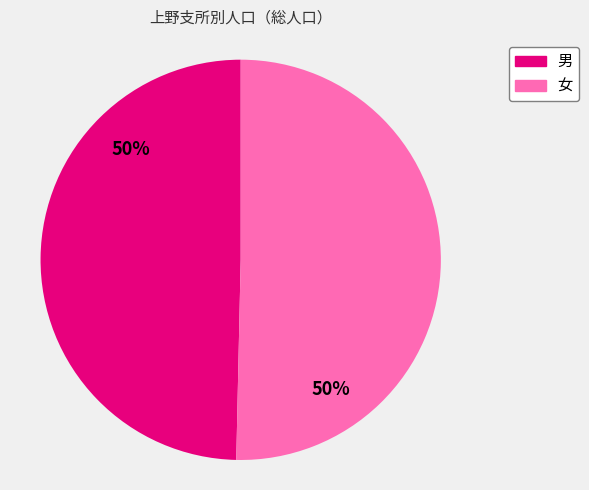

Approximately how many times larger is the value at 男 compared to 女?

1.0